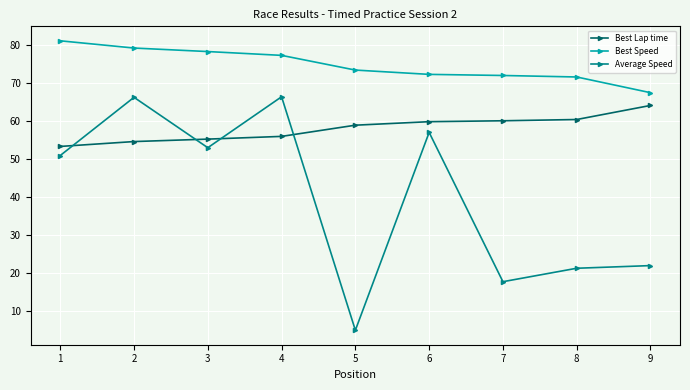

Is the value of Best Speed at 4 greater than the value of Average Speed at 9?

Yes